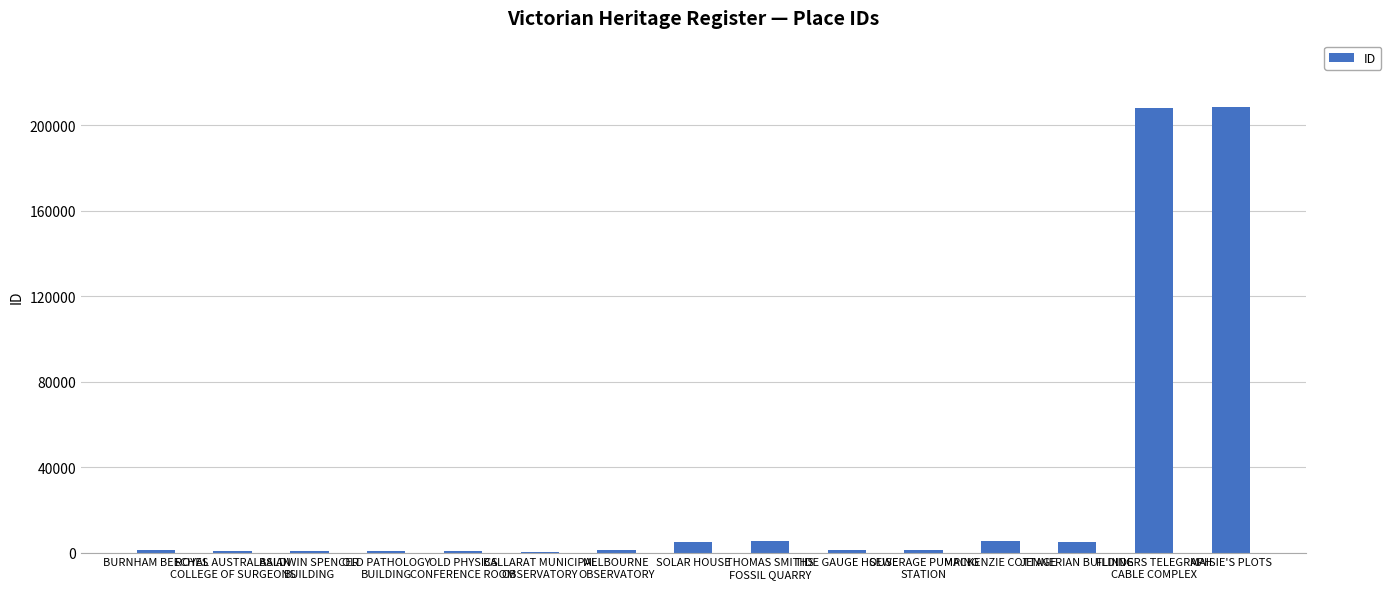

The chart shows a value of 5424 at THOMAS SMITHS
FOSSIL QUARRY. True or false?

True